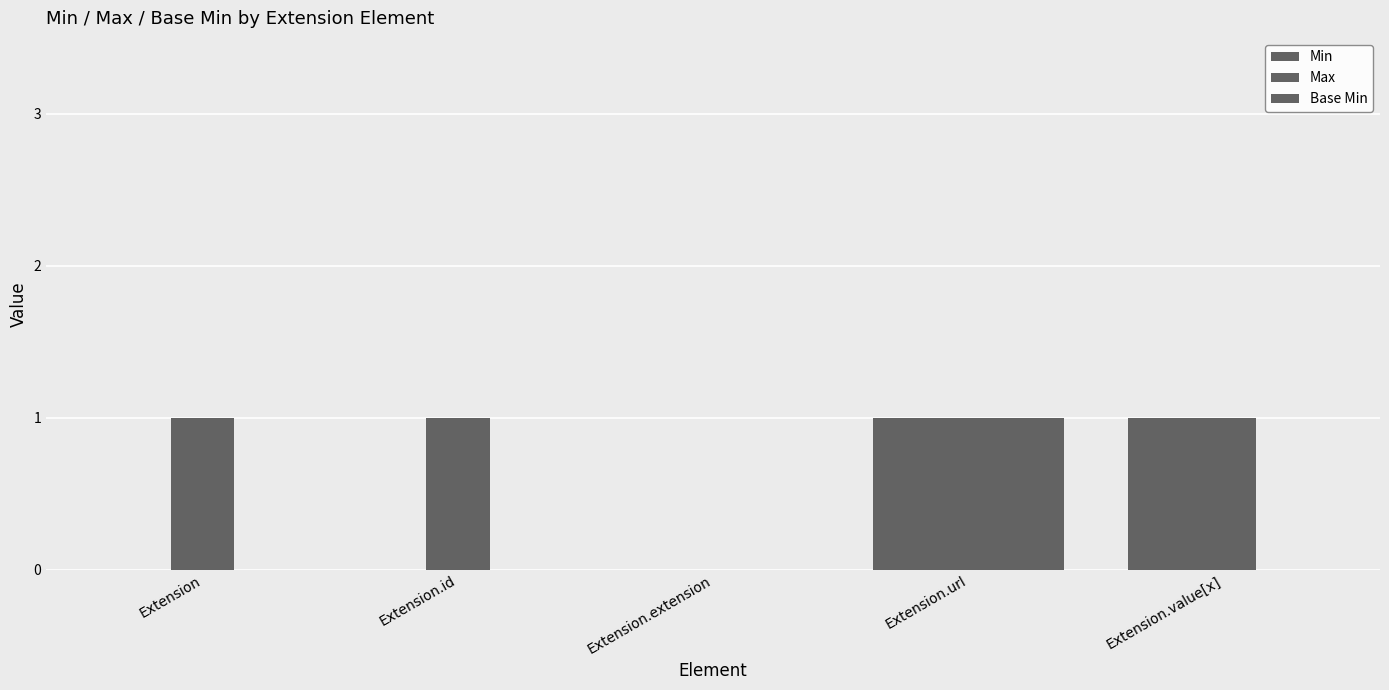

How many groups of bars are there?

5